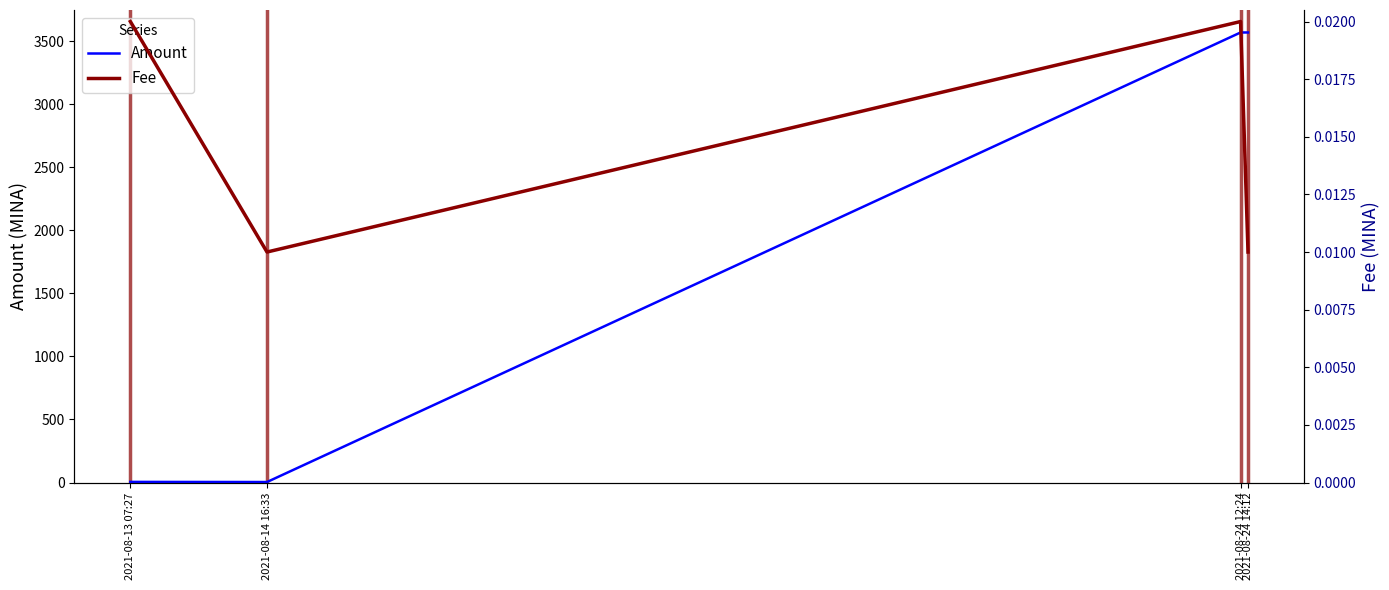

Which series has the largest total across all categories?

Amount